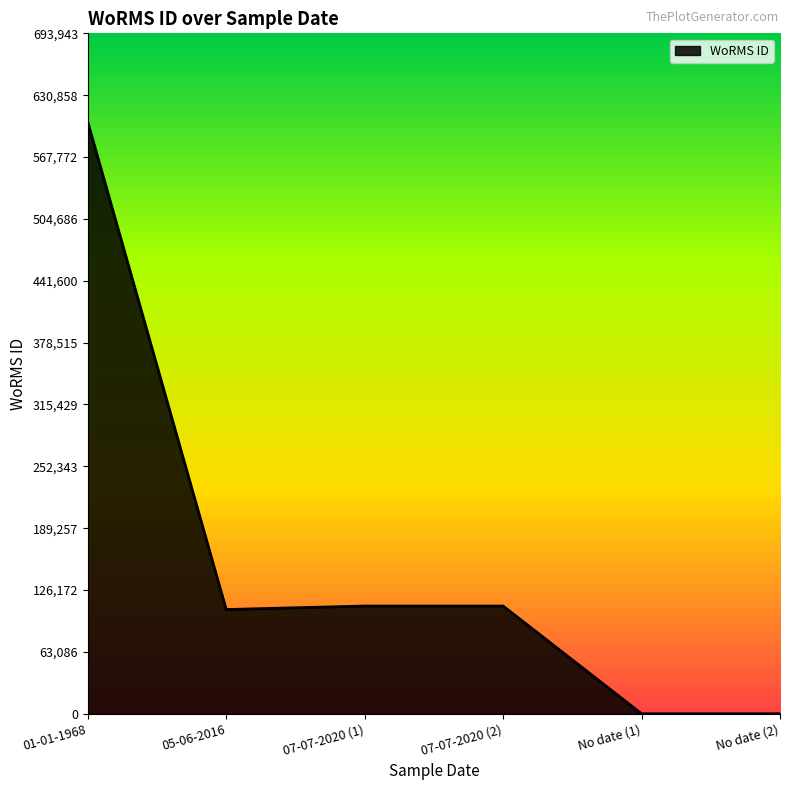

At which category does the chart reach its peak across all series?

01-01-1968